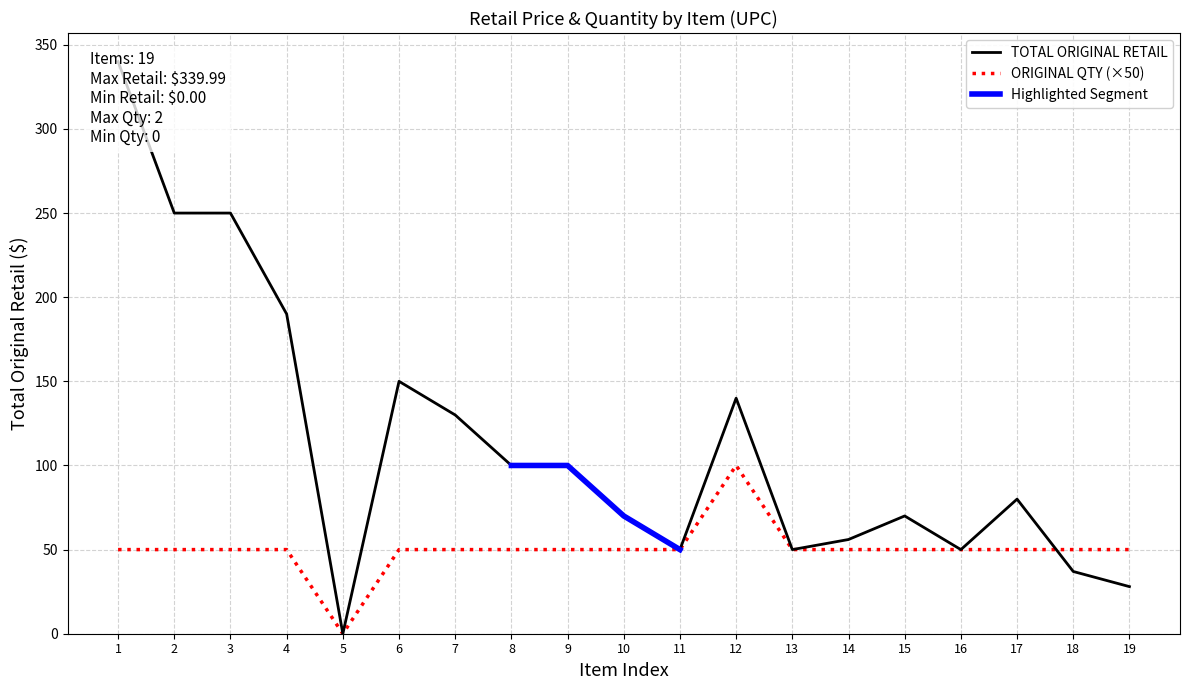

True or false: ORIGINAL QTY and TOTAL ORIGINAL RETAIL intersect in this chart.

True